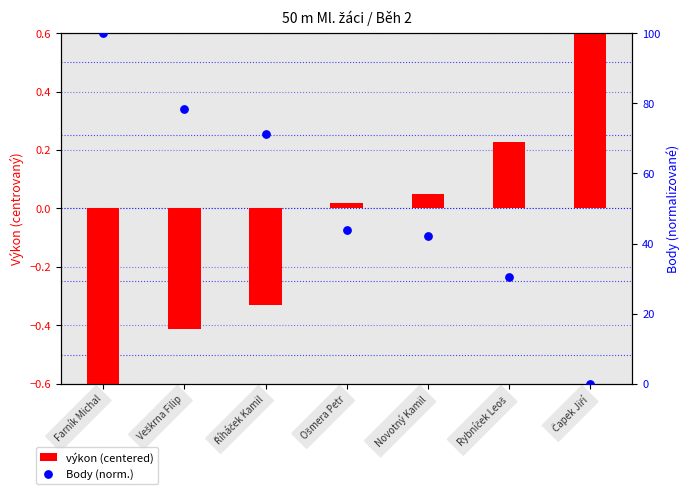

Which series reaches the minimum Y coordinate?

výkon (centered)